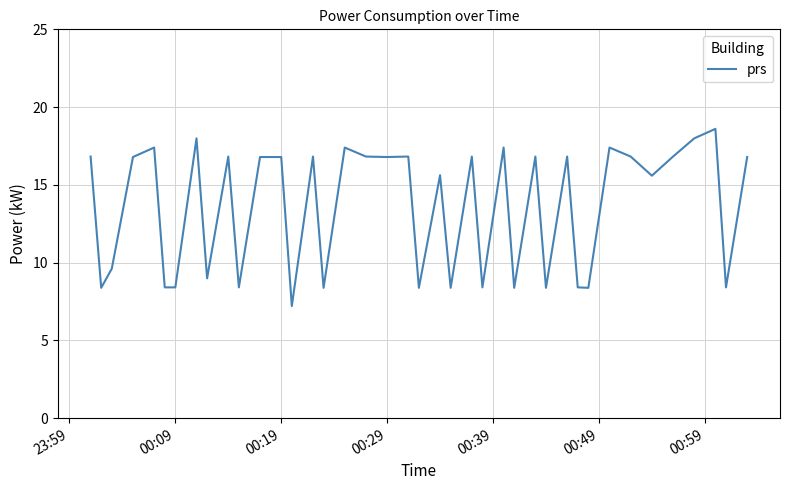

What is the maximum value shown in the chart?

18.6